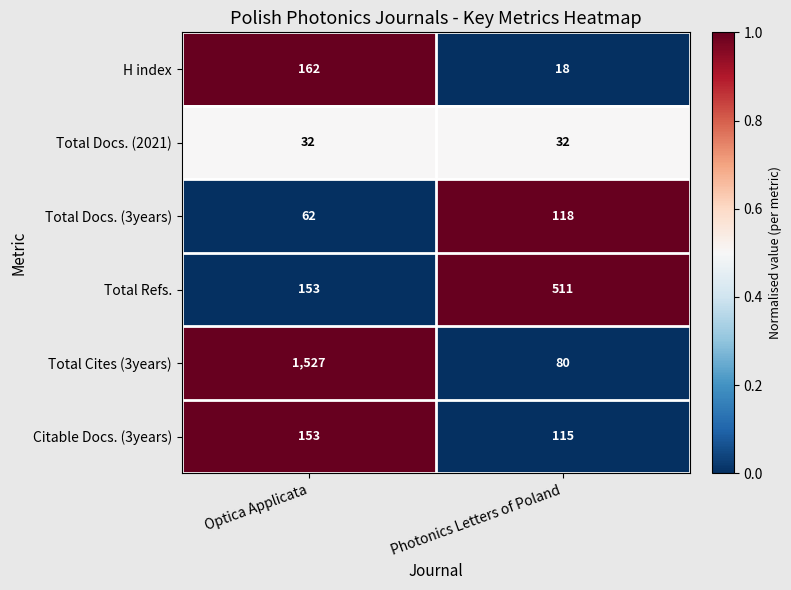

Where is Total Cites (3years) nearest to the value 803?

Photonics Letters of Poland